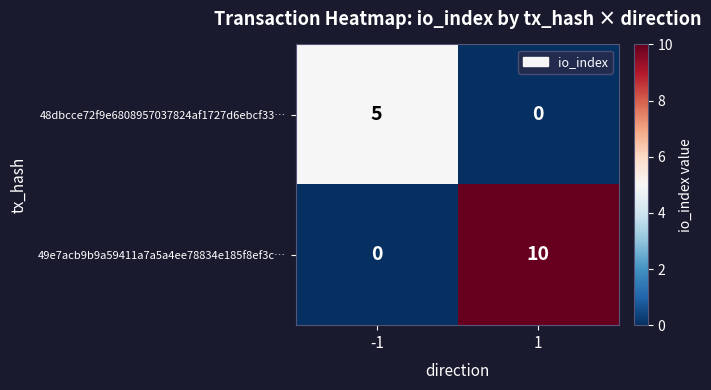

How many values in 49e7acb9b9a59411a7a5a4ee78834e185f8ef3c… are above zero?

1